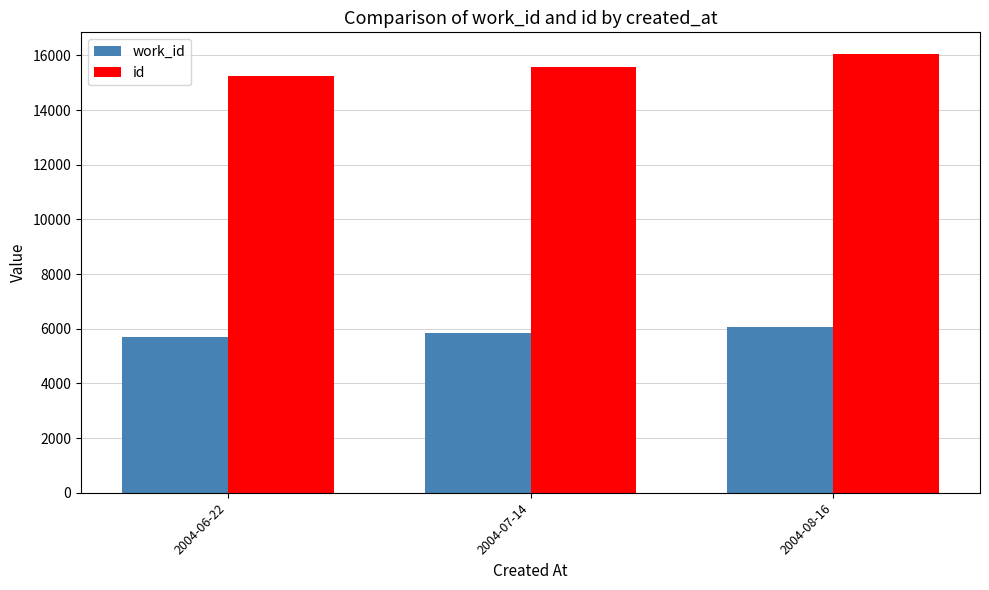

At which label is work_id closest to 5880?

2004-07-14